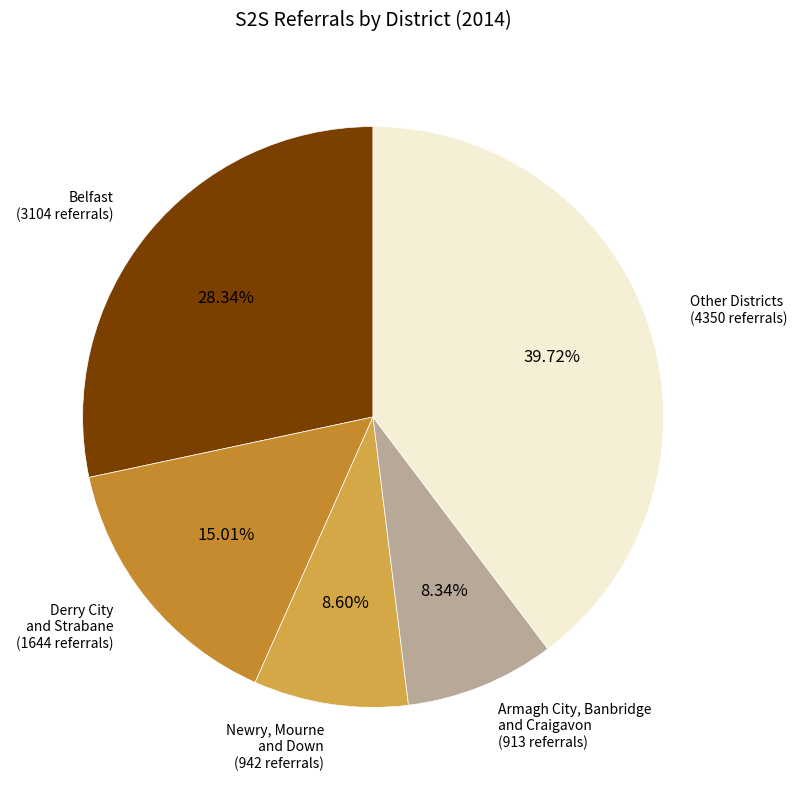

Is there any slice that represents more than half of the pie?

No